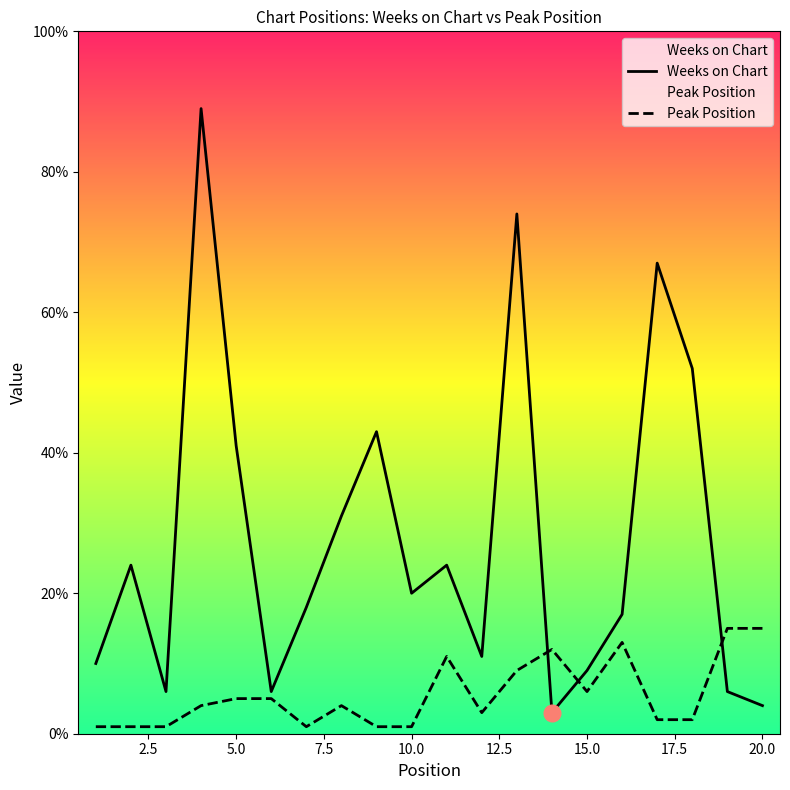

Which series has the widest spread of values?

Weeks on Chart